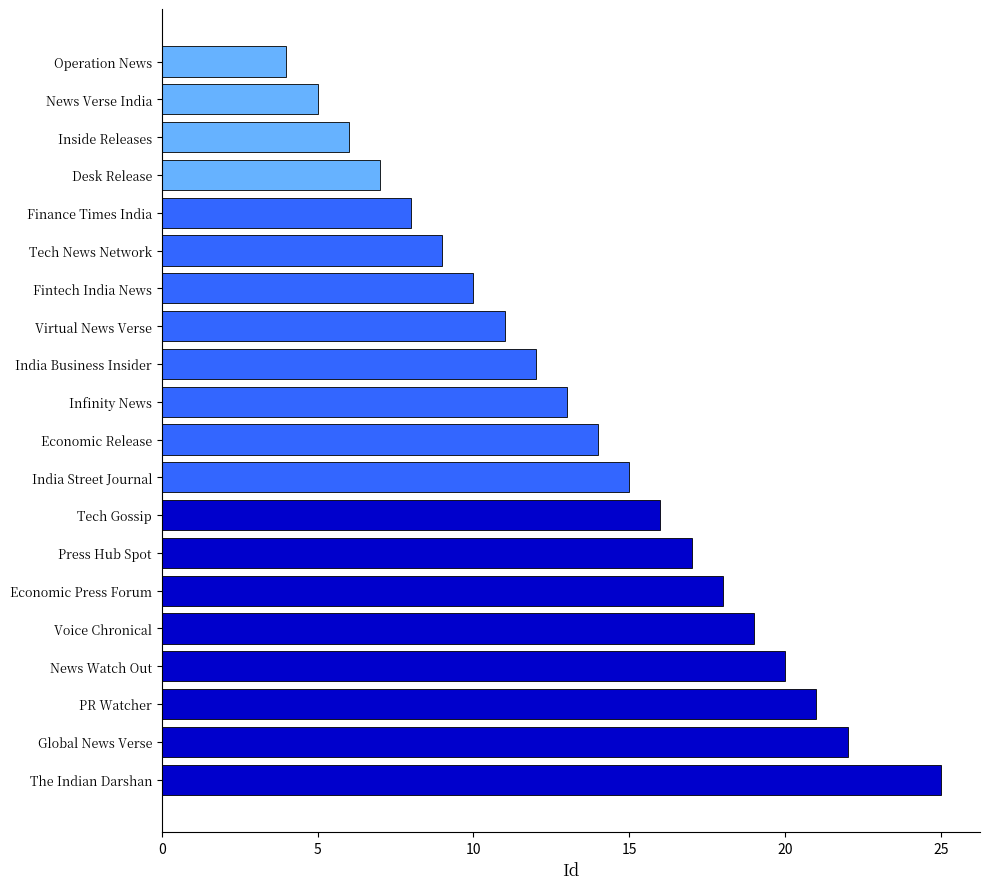

The value at News Verse India is 3. True or false?

False